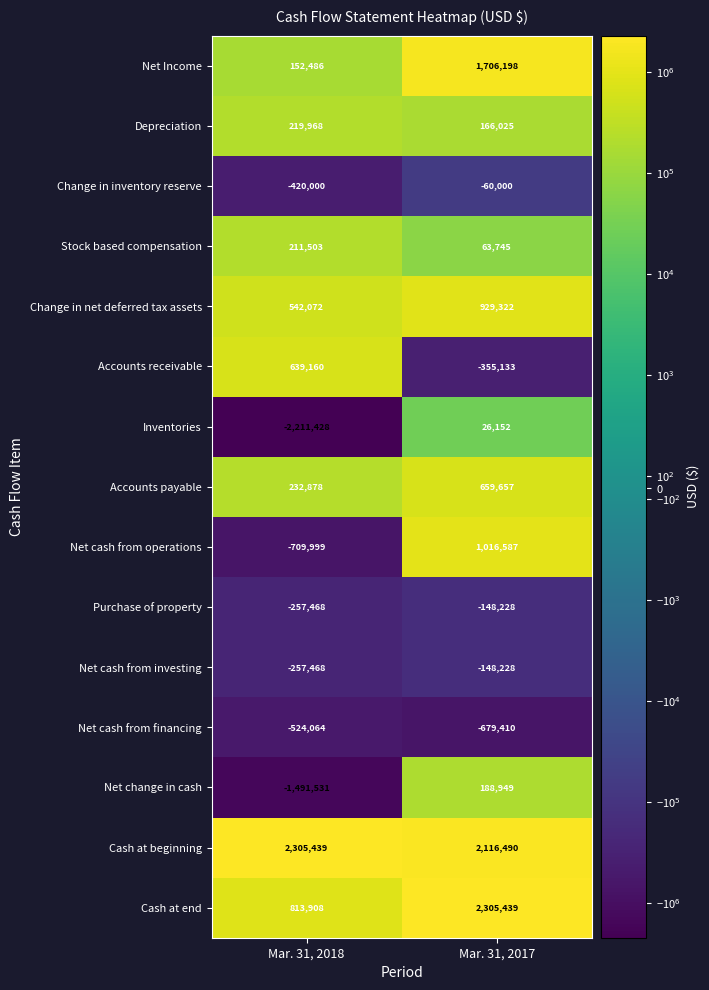

What is the sum of all Net cash from financing values?

-1203474